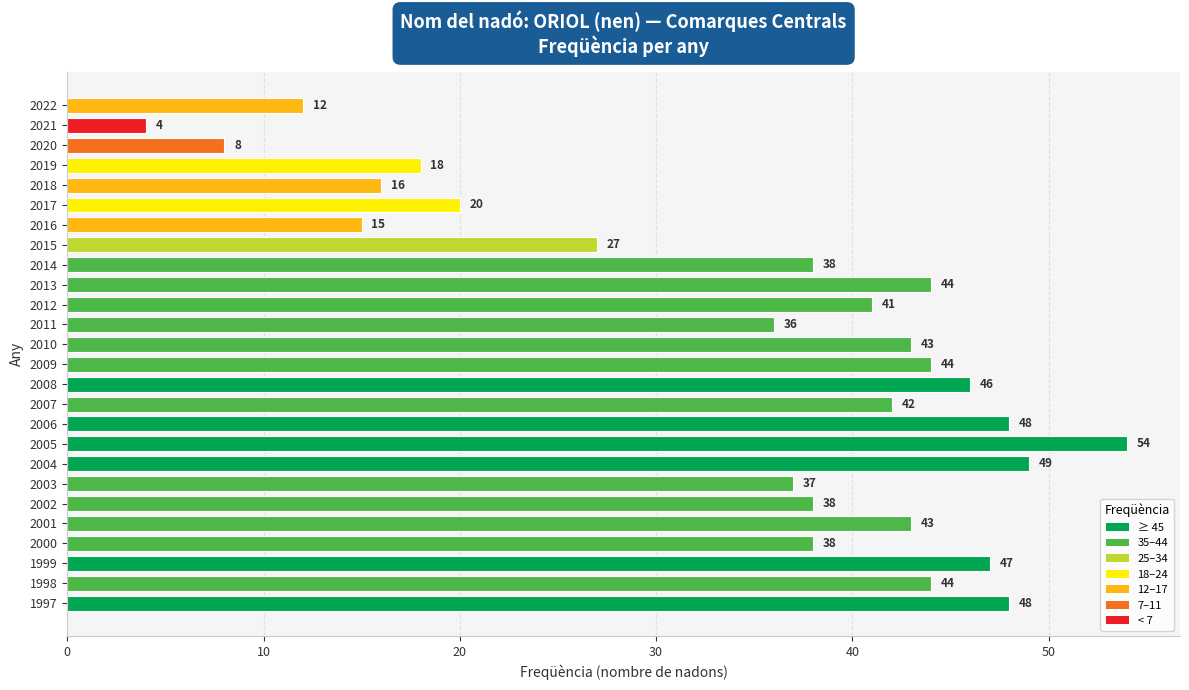

What is the greatest value displayed?

54